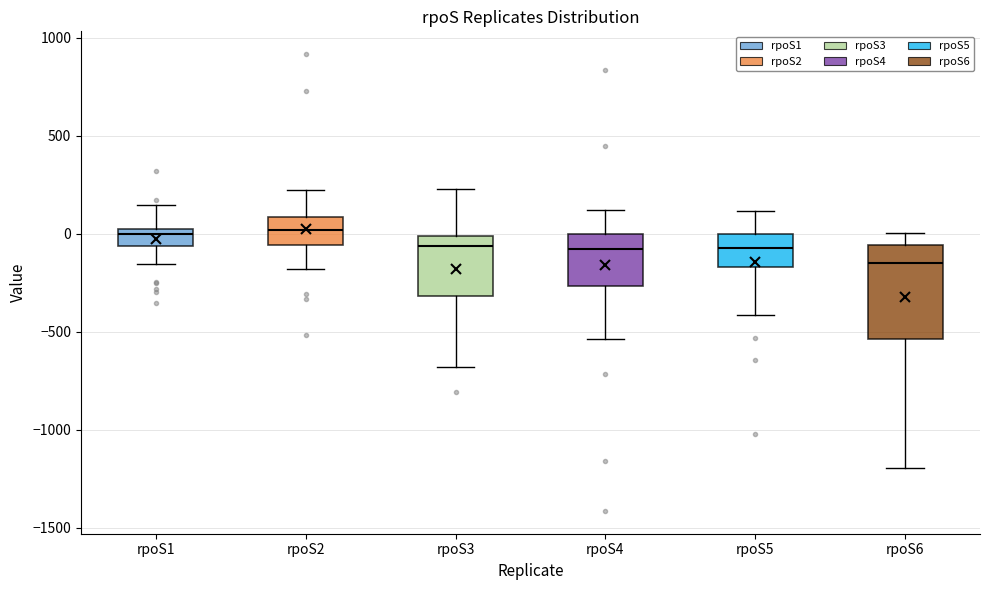

Reading left to right, transcribe this box plot: for each box, give where its median line is, the range the box spans, and where its two whiskers end, as read against the y-axis. The values are not printed on the chart, so give them approximately, as read against the axis.

rpoS1: median 0 (just below the box's upper edge), box -50 to 0, whiskers -150 to 150
rpoS2: median 0, box -50 to 100, whiskers -200 to 200
rpoS3: median -50, box -300 to 0, whiskers -700 to 250
rpoS4: median -100, box -250 to 0, whiskers -550 to 100
rpoS5: median -50, box -150 to 0, whiskers -400 to 100
rpoS6: median -150, box -550 to -50, whiskers -1200 to 0